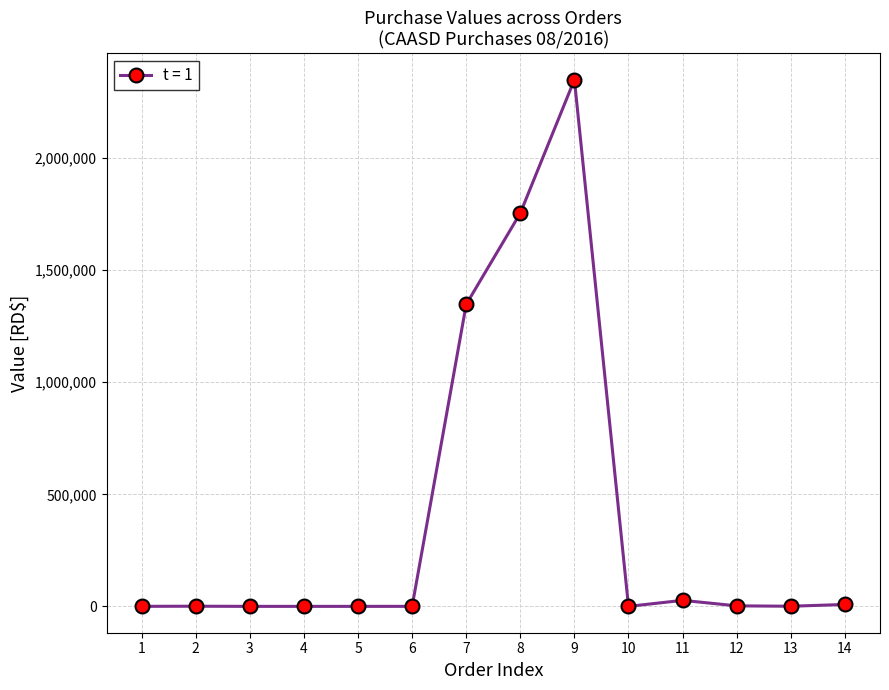

Is it true that the value at 8 is 544873.3?

False